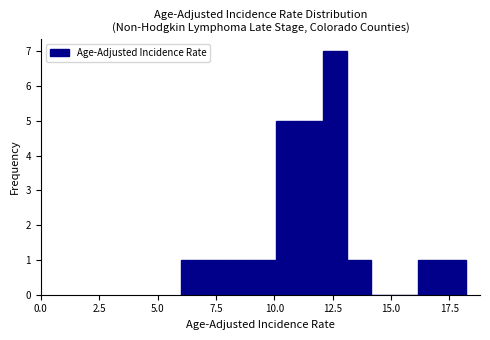

Around what value on the x-axis is the tallest bar? Give the approximate position of its centre, as read against the axis.

12.5